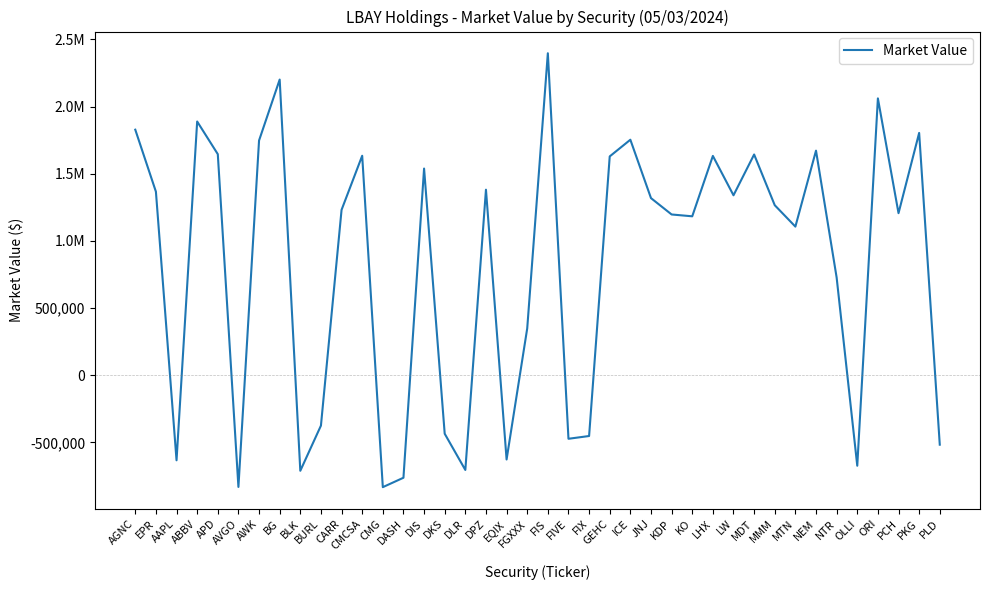

True or false: the data shows -155822.4 at EQIX.

False